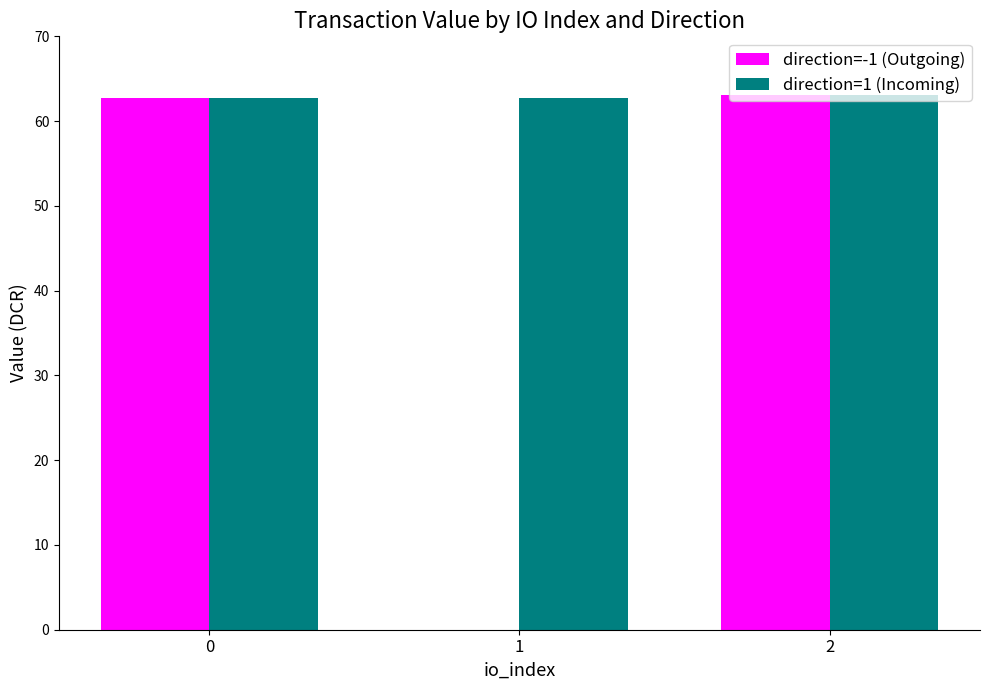

Reading left to right, transcribe all the data shown in this chart.

direction=-1 (Outgoing): 62.7	0.0	63.1
direction=1 (Incoming): 62.7	62.7	63.1